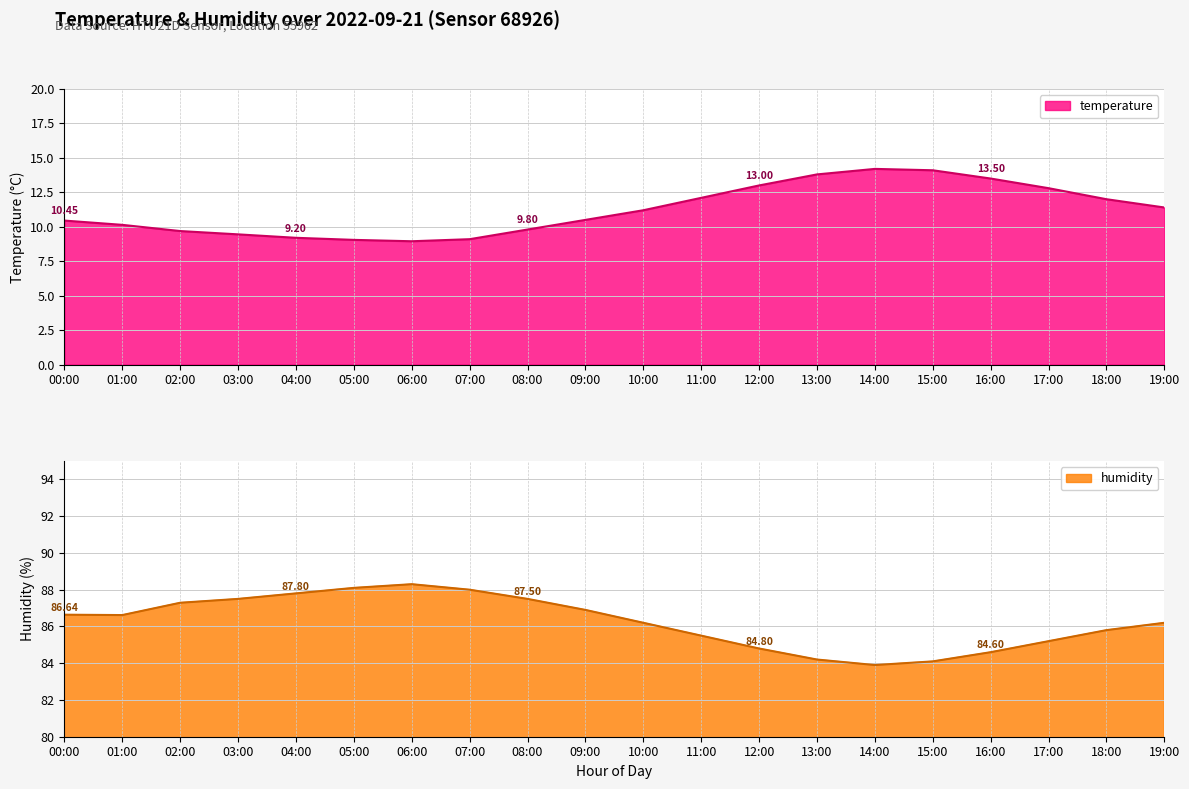

Where is the first local minimum for humidity?

01:00